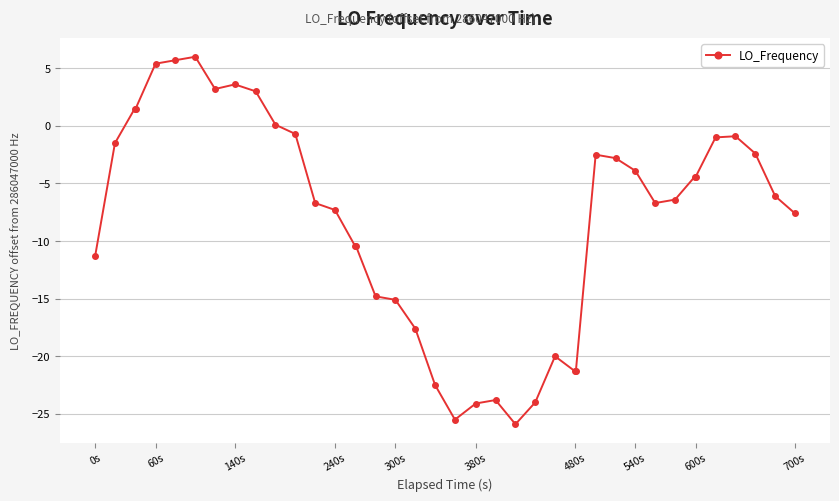

What is the sum of all values?

-323.3